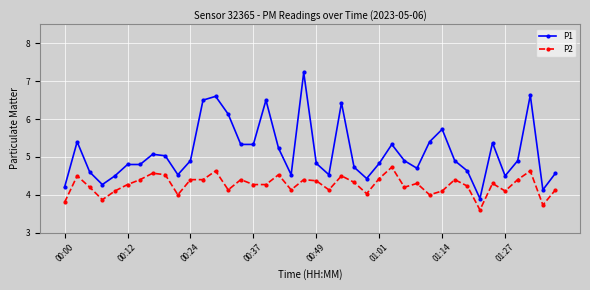

What is the value of the P1 point at the 39th from the left?

4.1